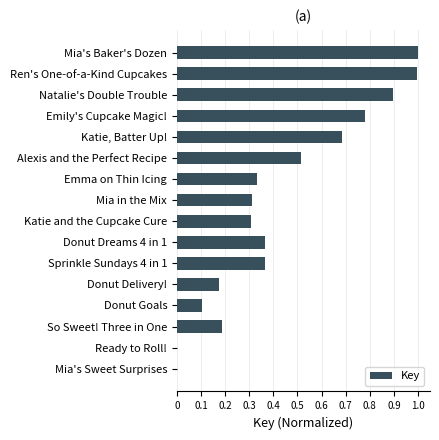

How many data points does each series have?

16